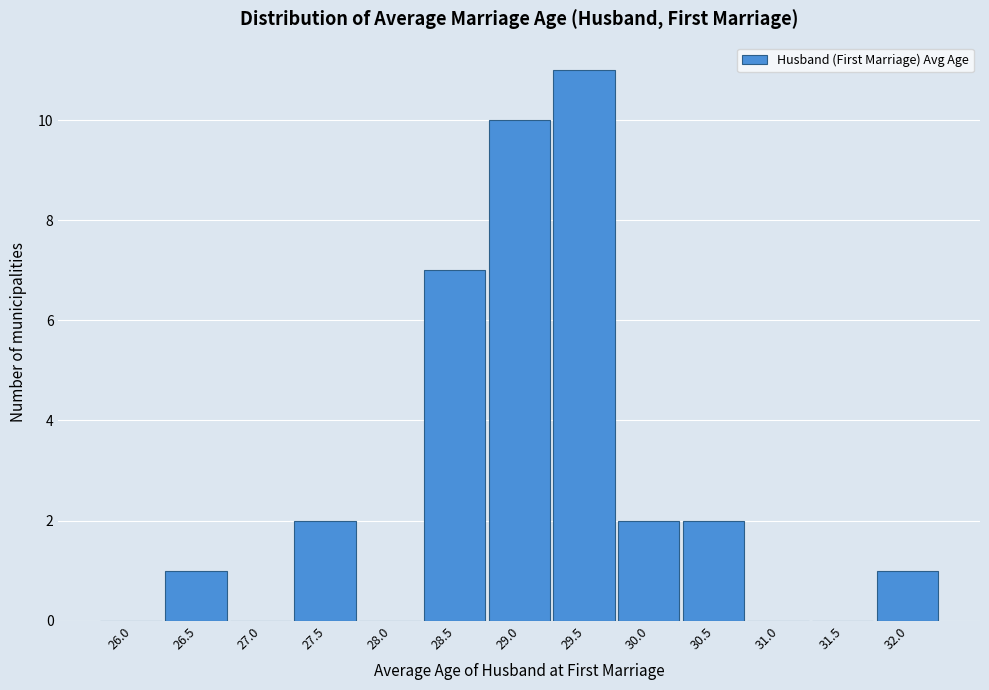

Reading left to right, list all the values displayed in this chart.

26.0=0	26.5=1	27.0=0	27.5=2	28.0=0	28.5=7	29.0=10	29.5=11	30.0=2	30.5=2	31.0=0	31.5=0	32.0=1